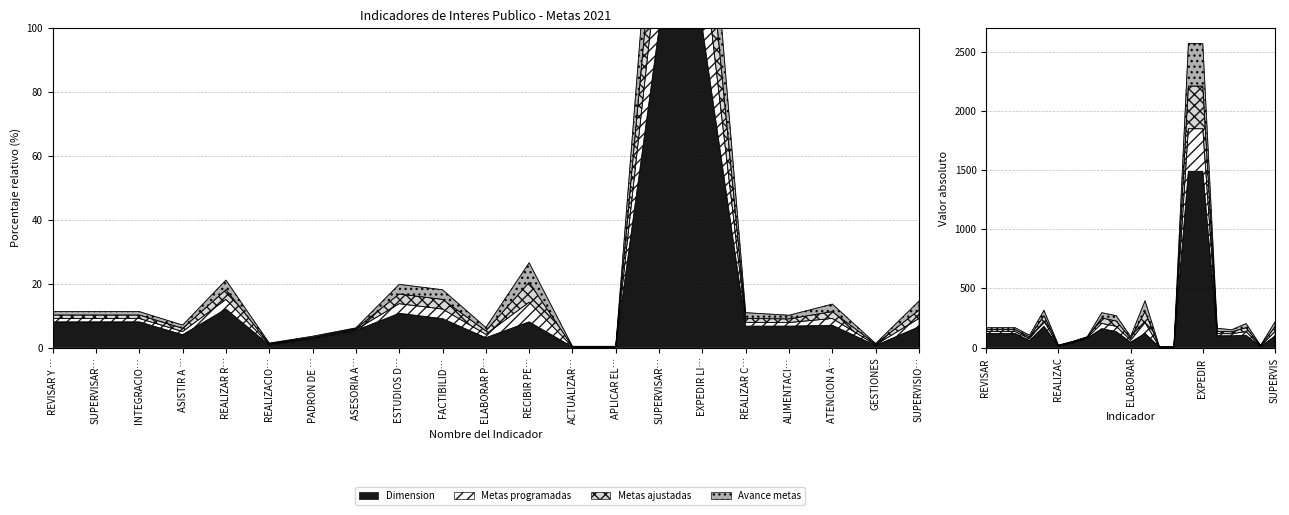

What is the difference between the highest and lowest values at SUPERVISAR LAS OBRAS PUBLICAS?

159.9